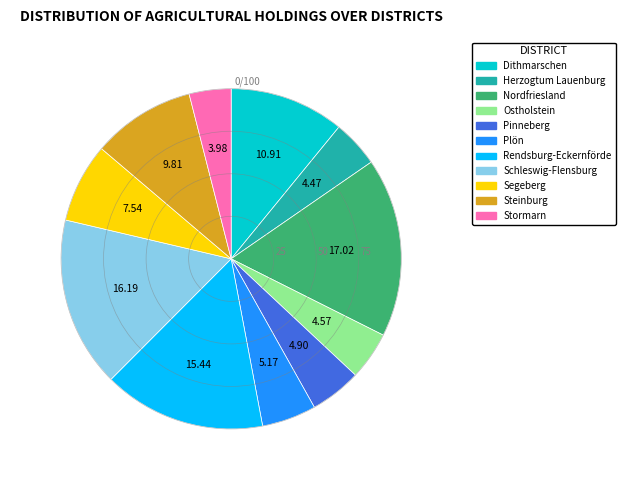

True or false: Dithmarschen accounts for 11% of the total.

True